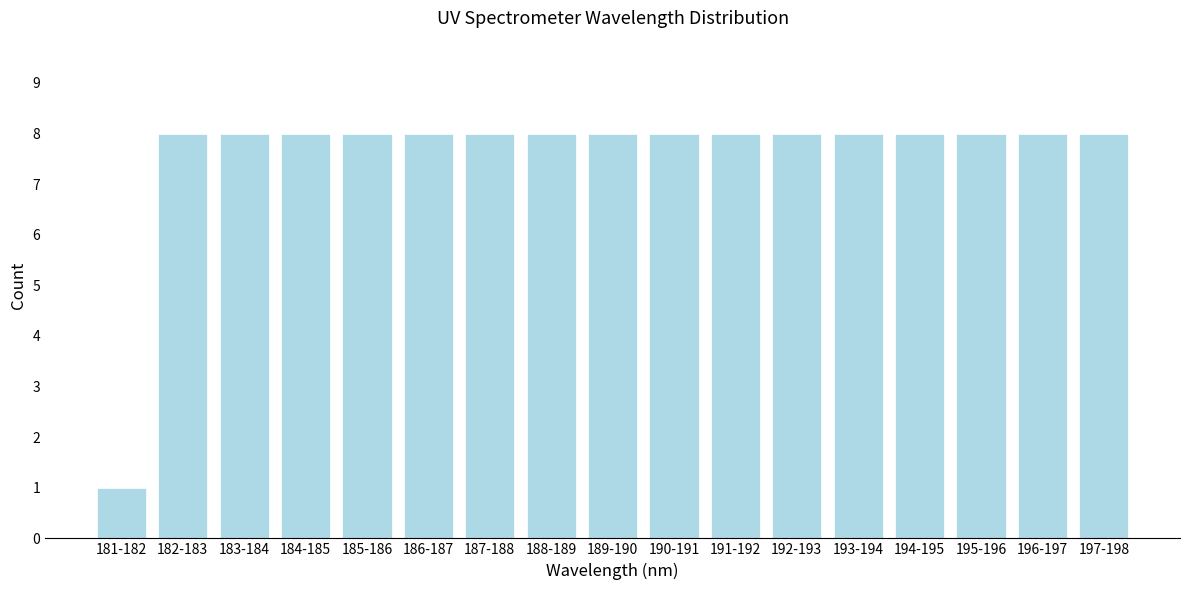

Reading left to right, list all the values displayed in this chart.

181-182=1	182-183=8	183-184=8	184-185=8	185-186=8	186-187=8	187-188=8	188-189=8	189-190=8	190-191=8	191-192=8	192-193=8	193-194=8	194-195=8	195-196=8	196-197=8	197-198=8